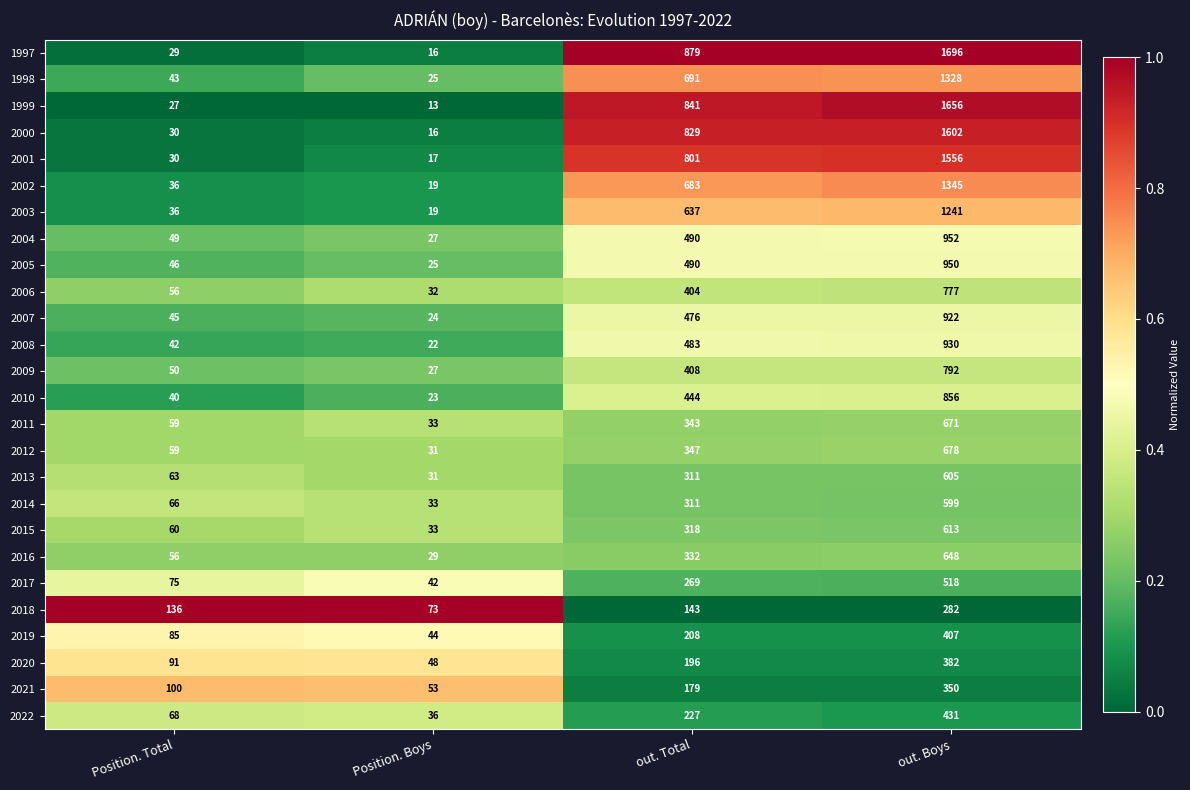

What is the difference between the maximum and minimum values in the 2005 series?

925